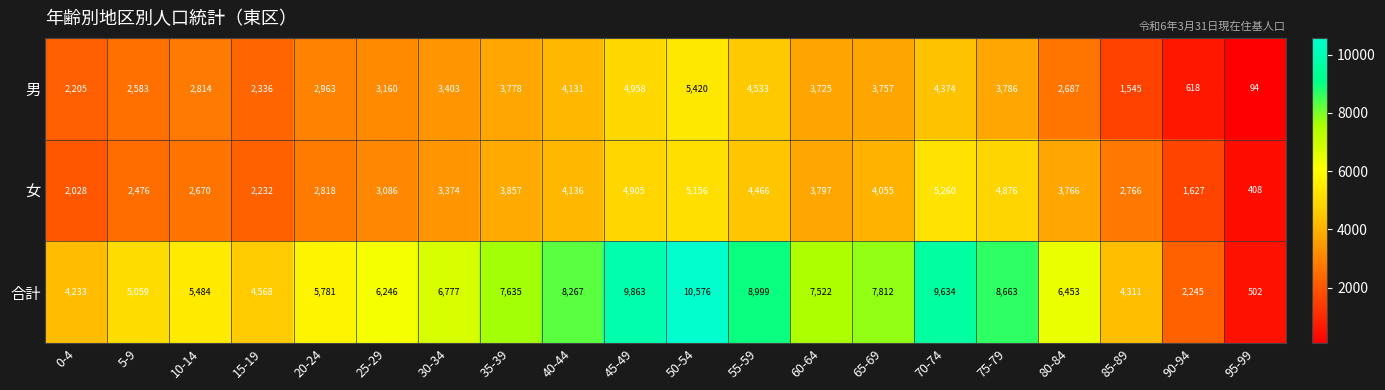

Which series has the widest spread of values?

合計